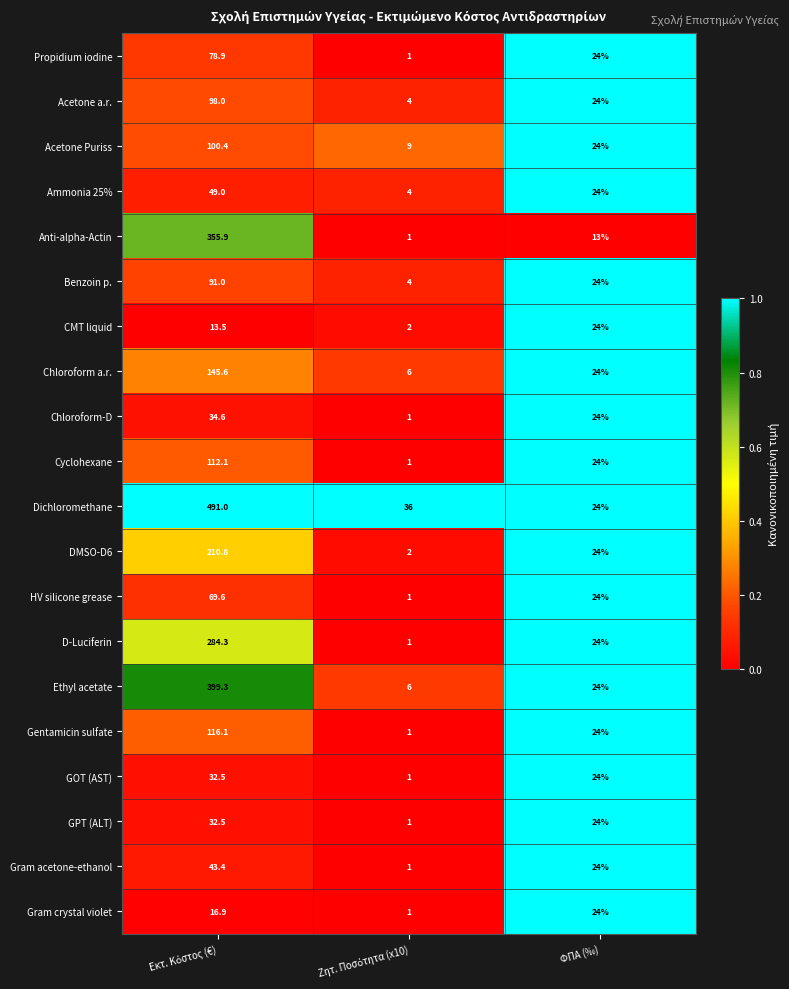

What is the sum of all Benzoin p. values?

119.0